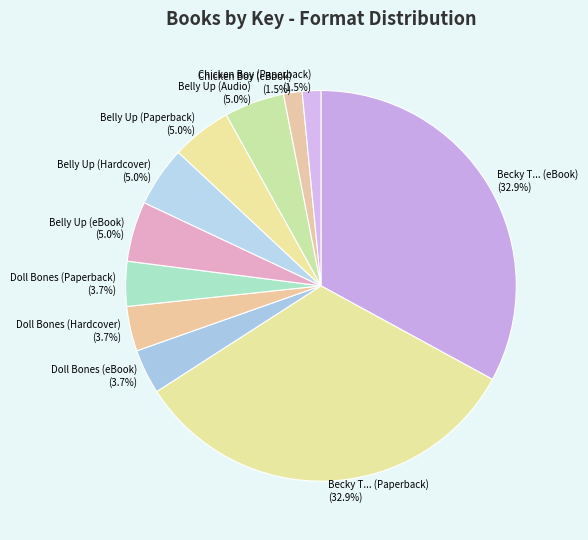

Does Belly Up (eBook) represent more than half of the total?

No